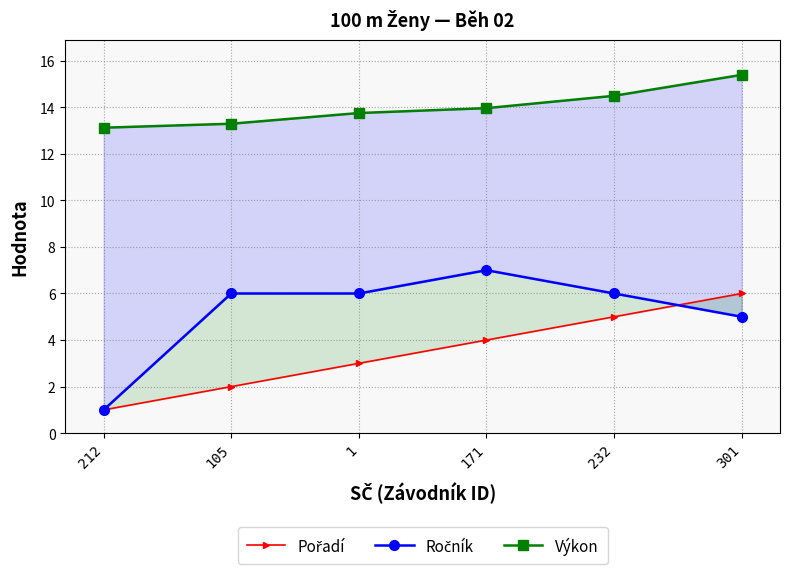

At how many categories does at least one series exceed 5?

6